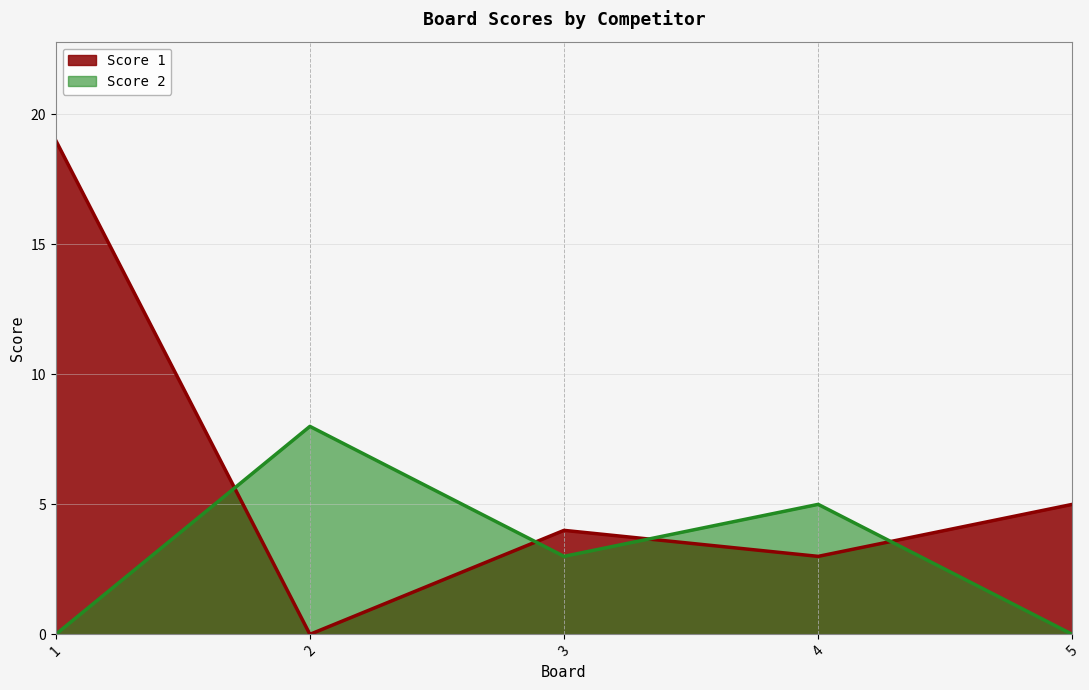

What is the value of the Score 1 point at the 3rd from the left?

4